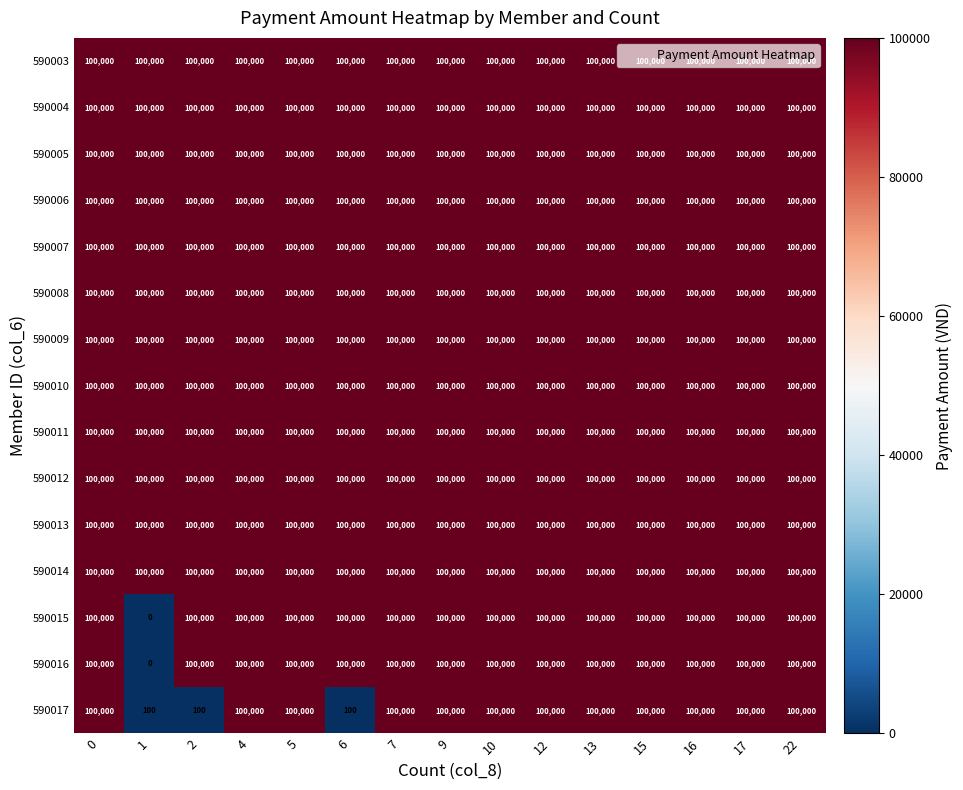

How many data points does each series have?

15